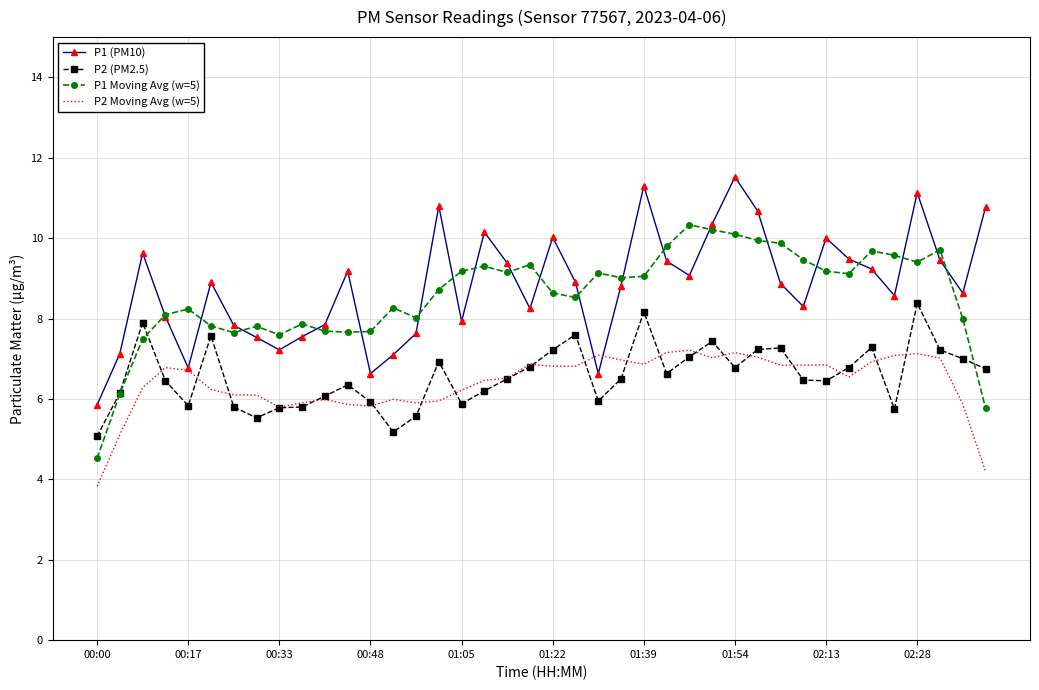

Rank the series by their maximum value, from lowest to highest.

P2 Moving Avg (w=5), P2 (PM2.5), P1 Moving Avg (w=5), P1 (PM10)